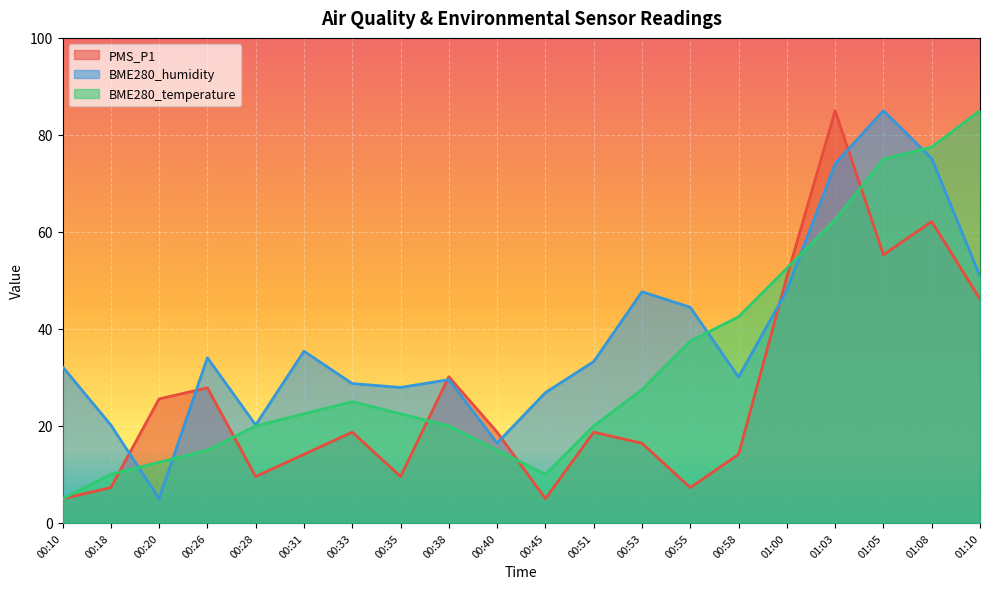

What is the smallest value displayed?

5.0